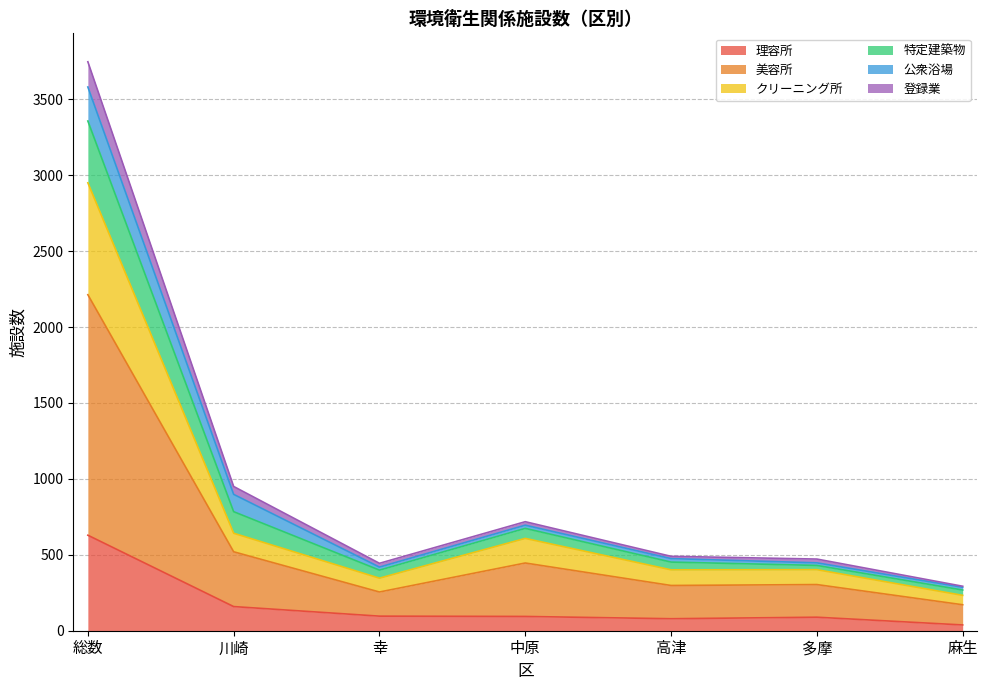

True or false: 特定建築物 and 美容所 intersect in this chart.

False